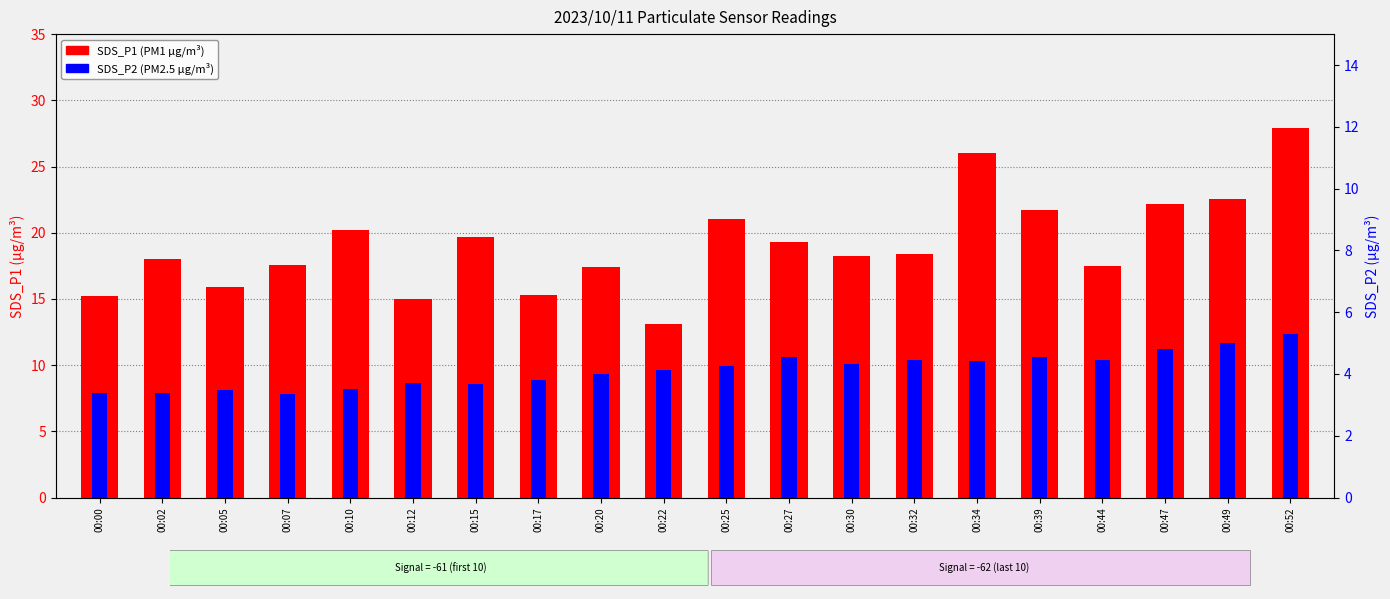

Between 00:10 and 00:25, which series saw the biggest shift?

SDS_P2 (PM2.5)